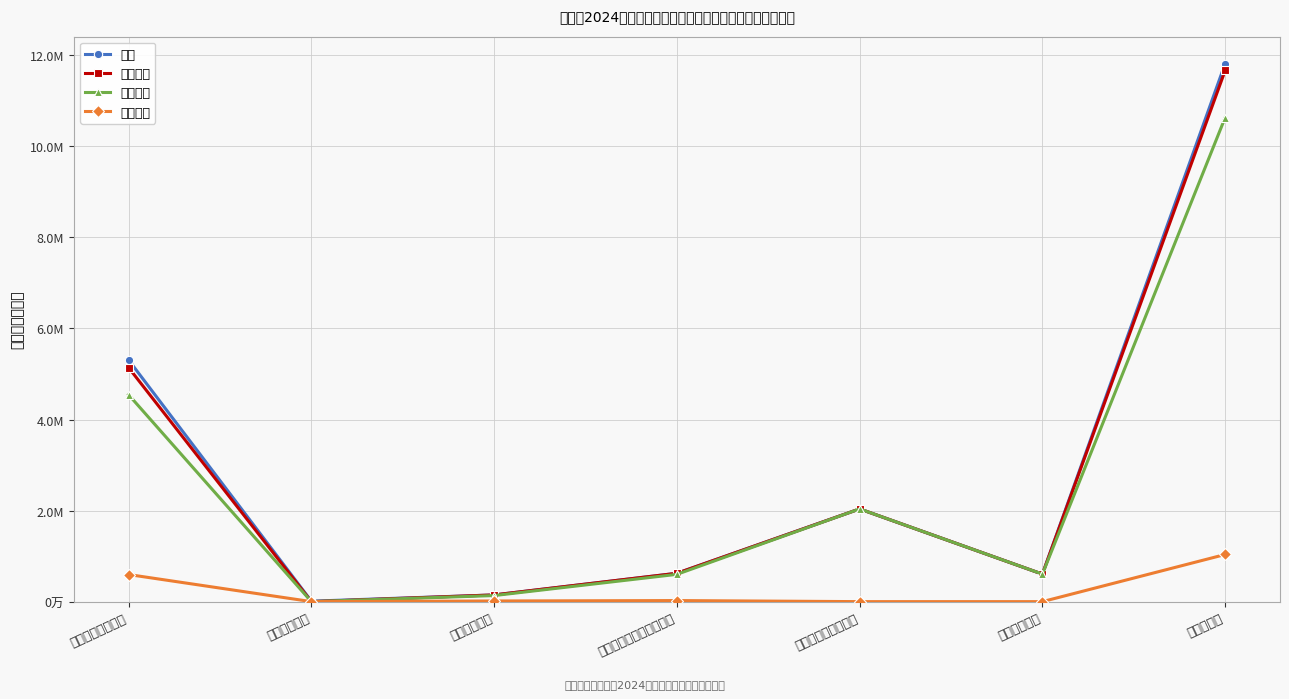

What is the sum of all 公用经费 values?

1668118.4